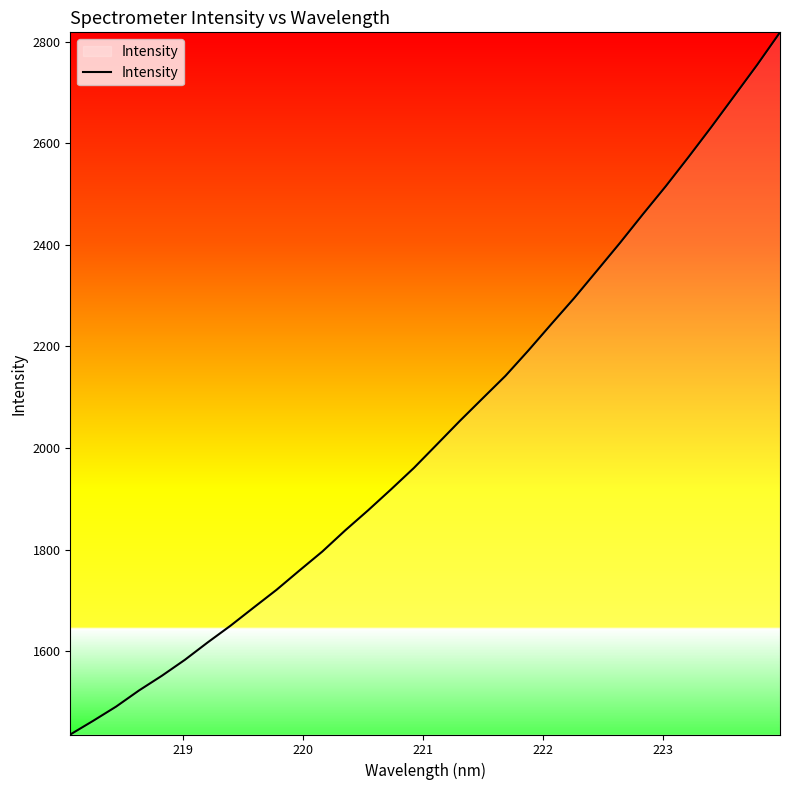

What is the greatest value displayed?

2818.3